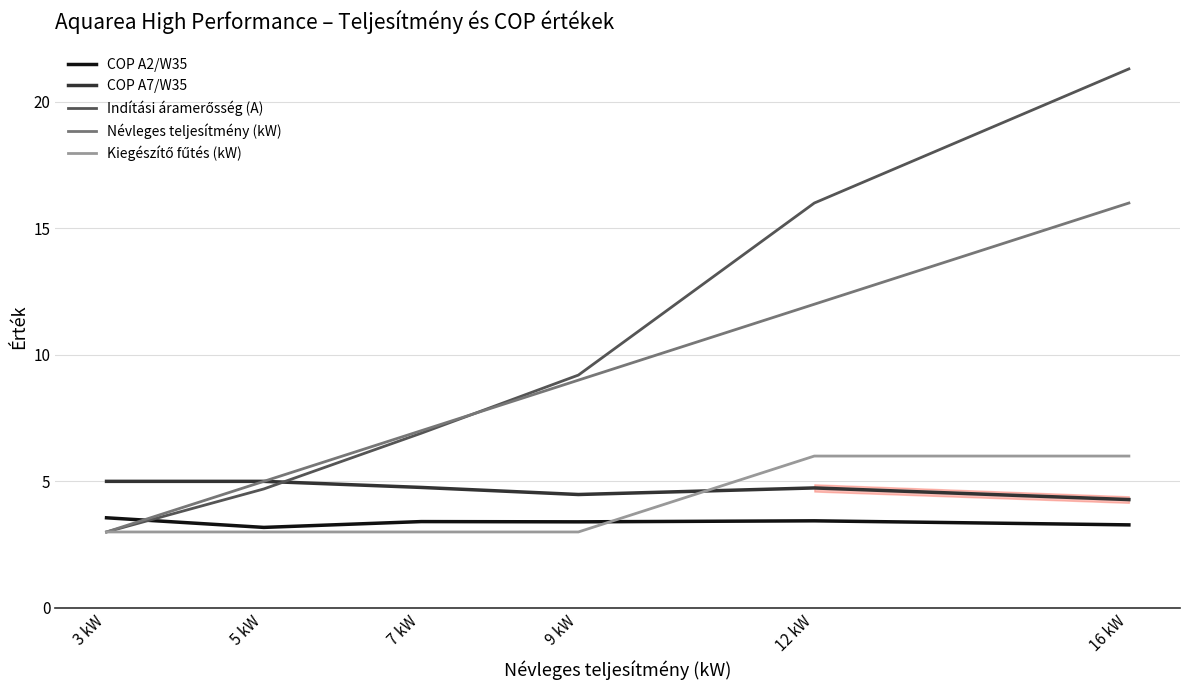

Is the value of COP A2/W35 at 9 kW greater than the value of COP A7/W35 at 16 kW?

No